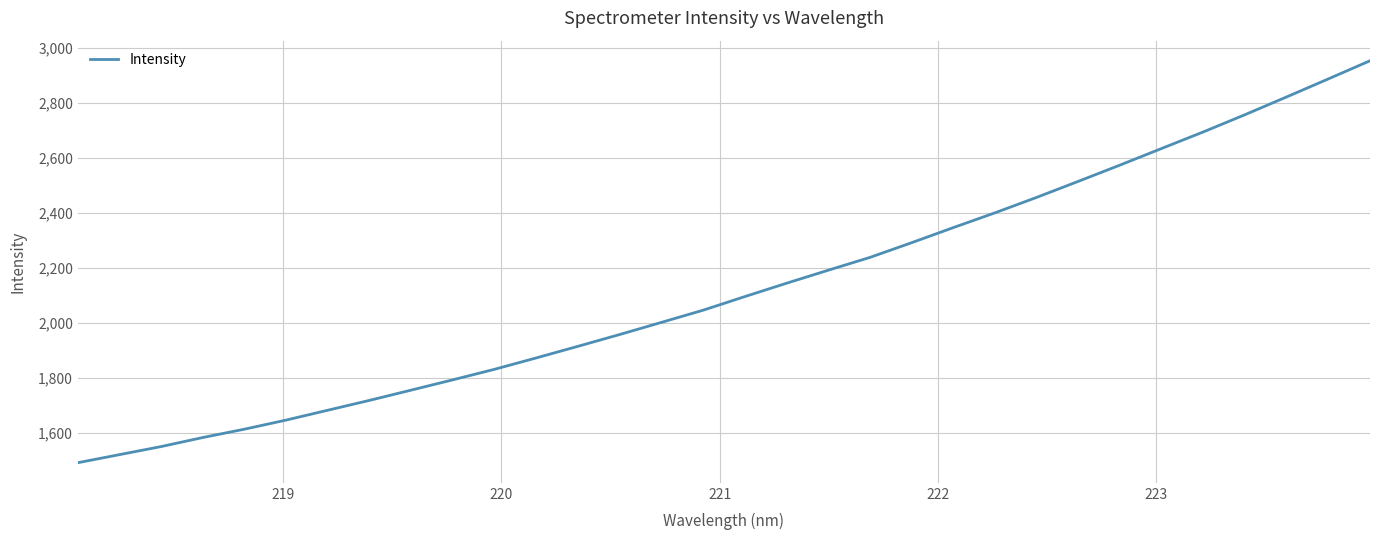

What is the smallest value displayed?

1492.0